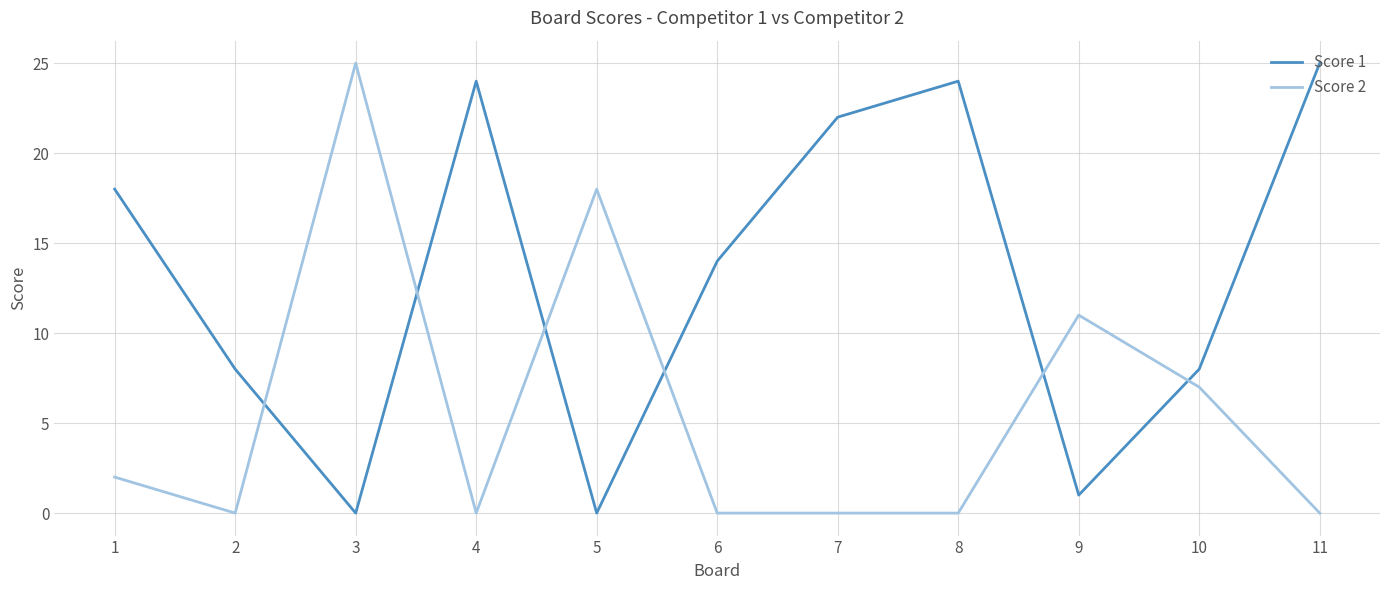

How many intersections are there between Score 1 and Score 2?

6